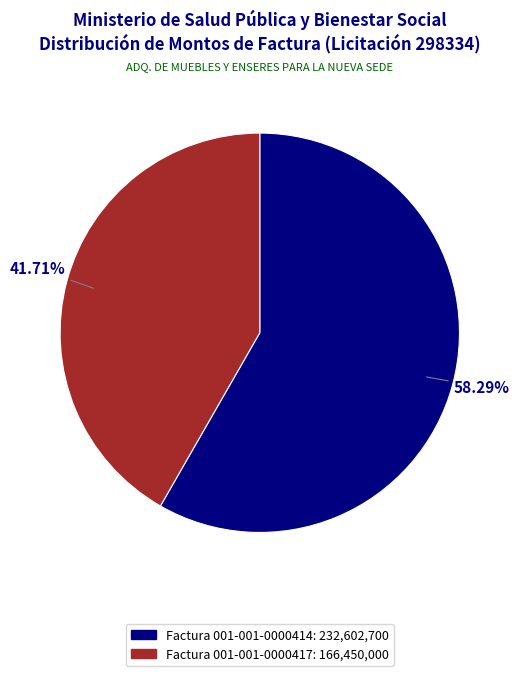

What percentage is the Factura 001-001-0000417 slice, to the nearest percent?

42%